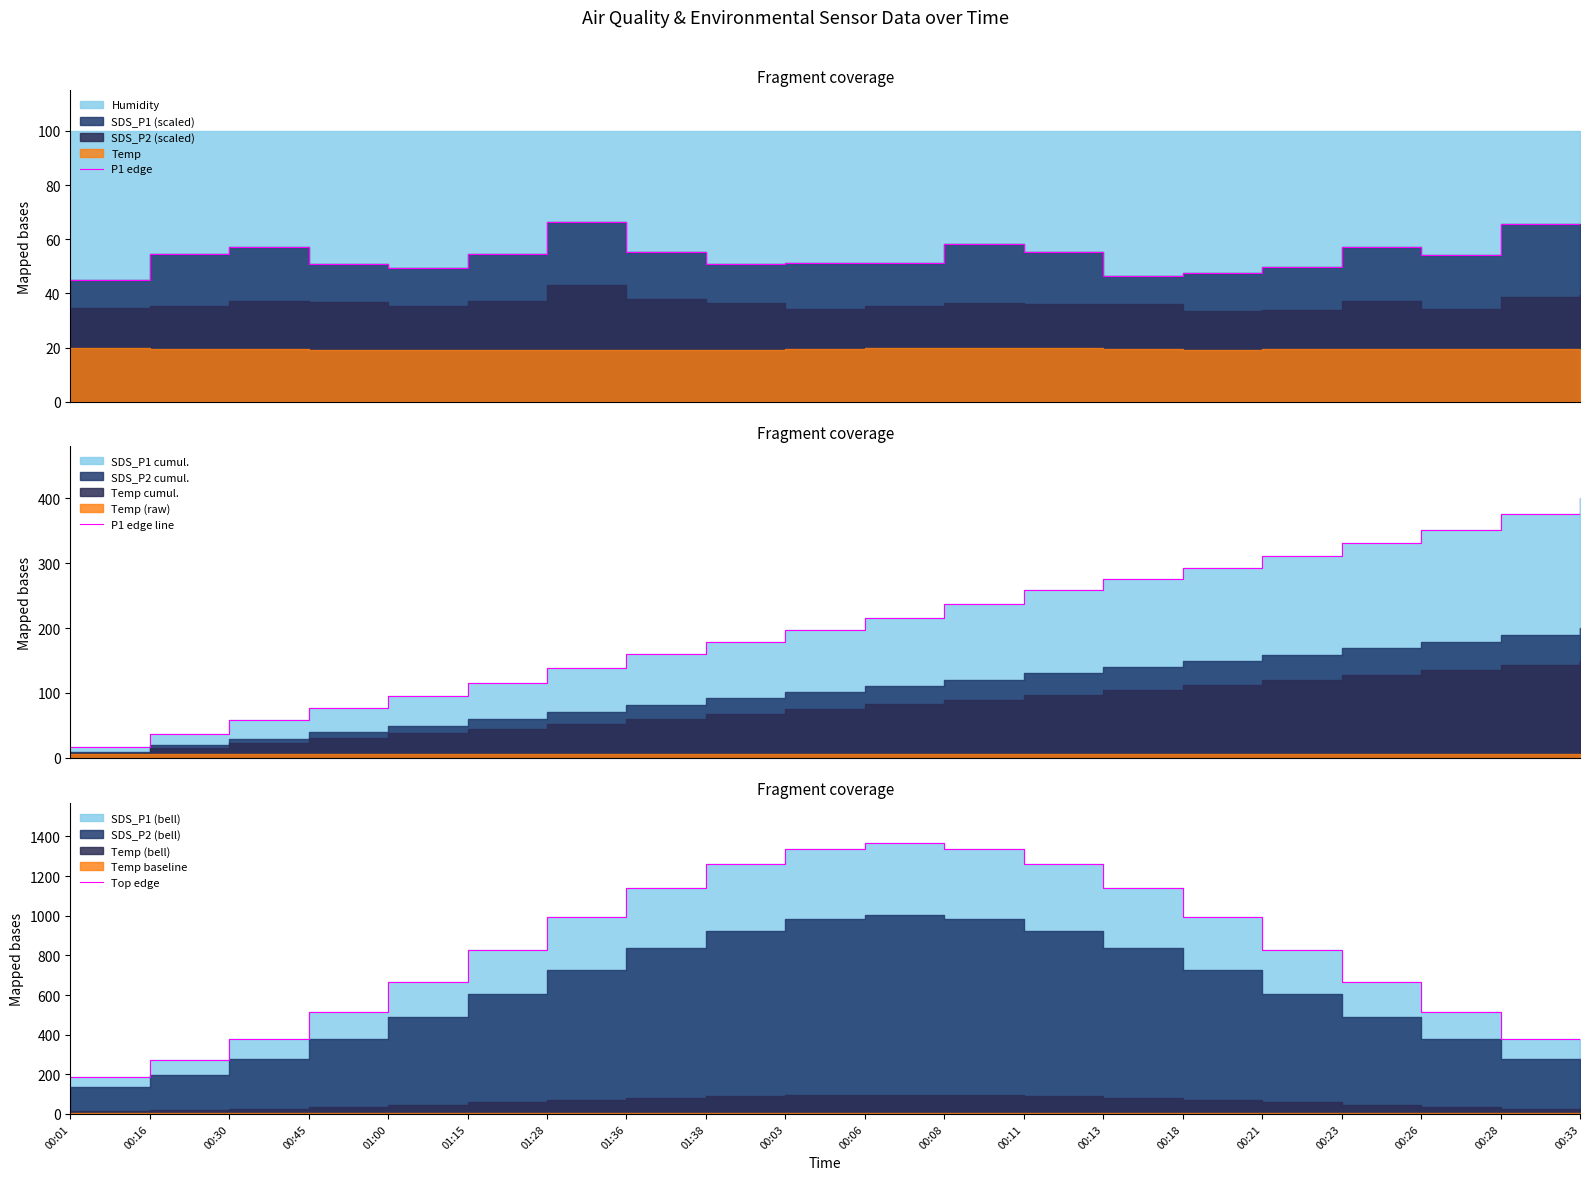

What is the greatest value displayed?

1365.8